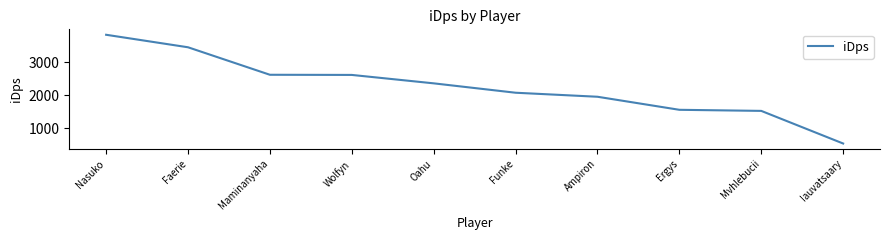

What is the change in value from Ampiron to Iauvatsaary?

-1418.8